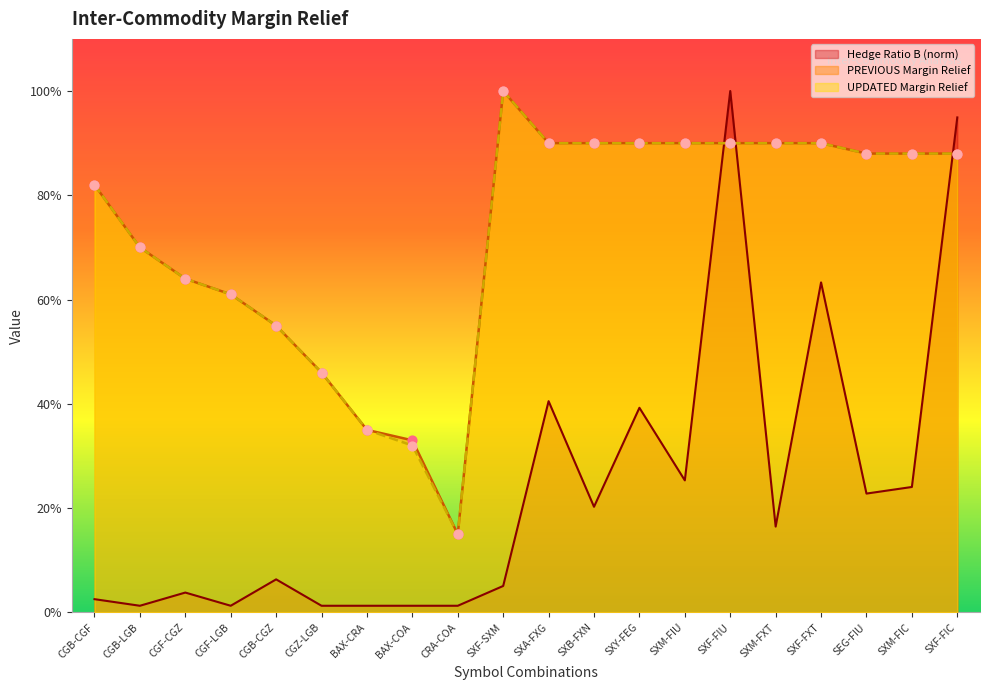

Is the value of Hedge Ratio B at SEG-FIU greater than the value of UPDATED Margin Relief at CGB-CGZ?

No